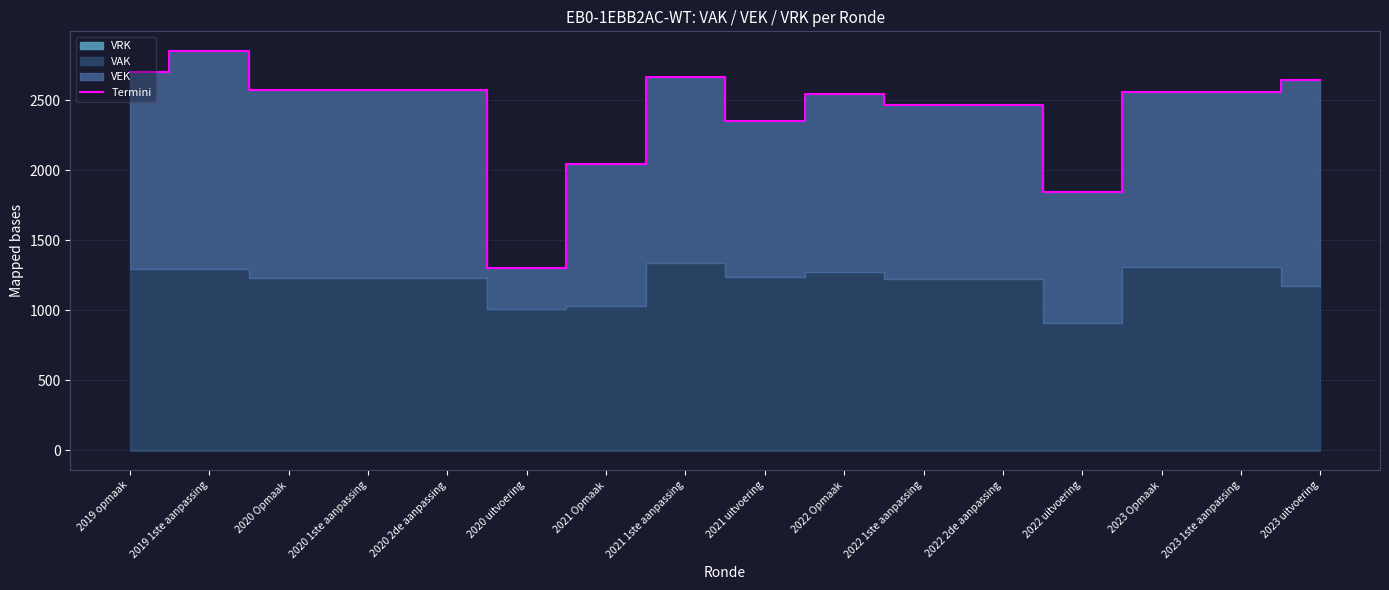

Reading right to left, what are all the values shown in this chart?

2645	2555	2555	1842	2465	2465	2540	2347	2664	2044	1302	2573	2573	2573	2848	2700